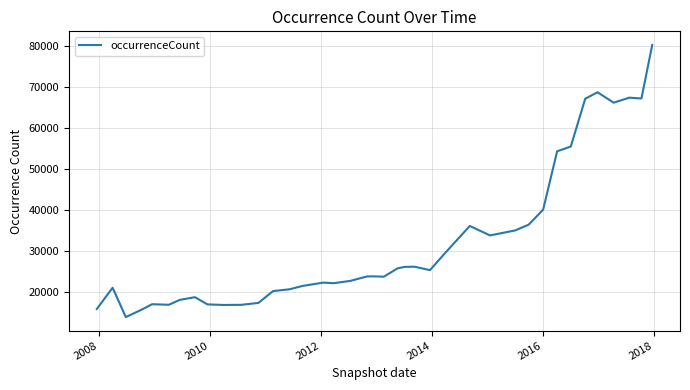

What is the greatest value displayed?

80378